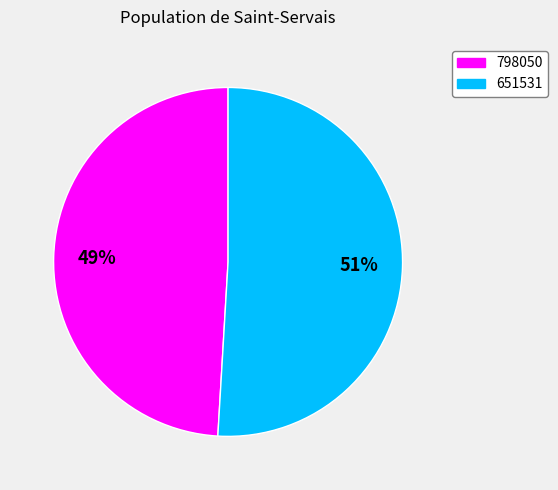

Does 798050 represent more than half of the total?

No